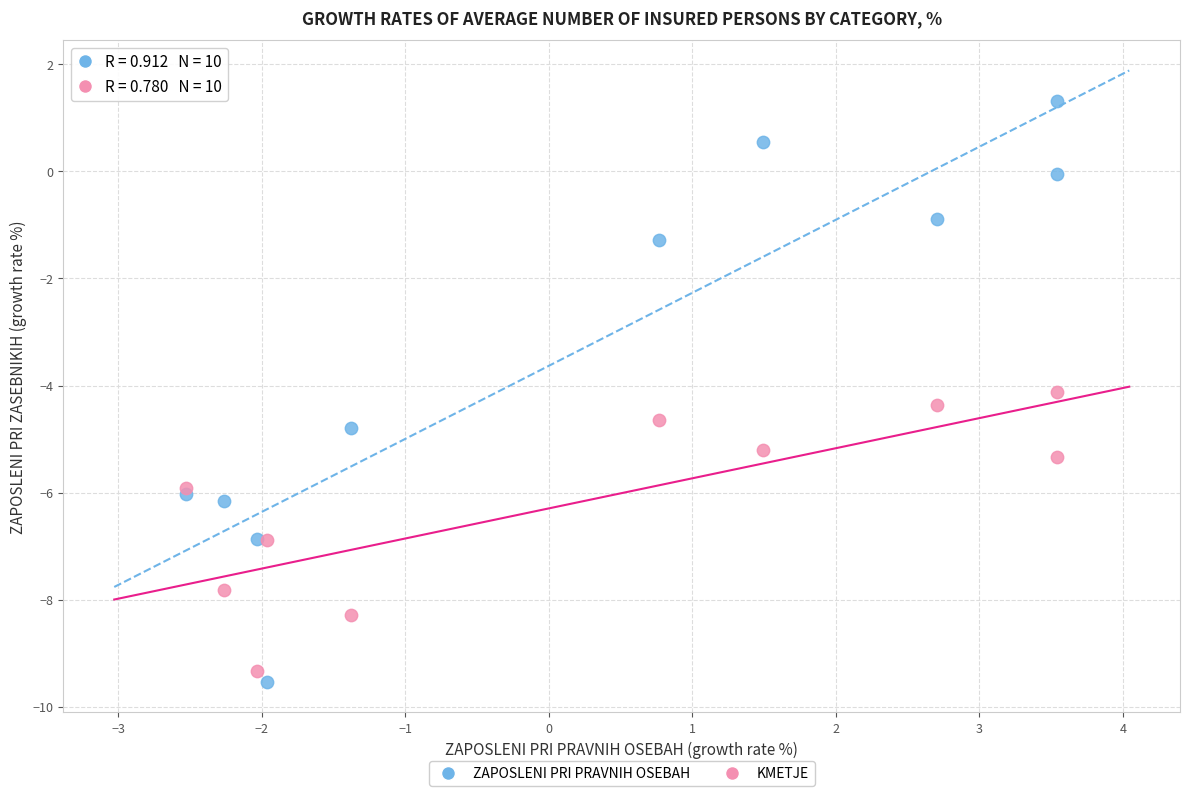

Which series reaches the maximum Y coordinate?

ZAPOSLENI PRI PRAVNIH OSEBAH